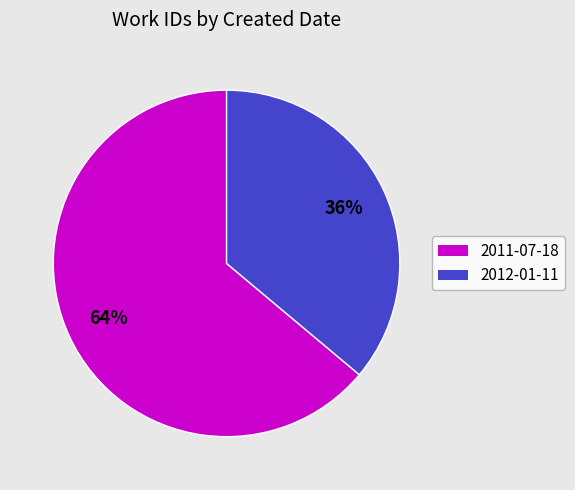

To the nearest percent, what is the combined percentage of 2011-07-18 and 2012-01-11?

100%